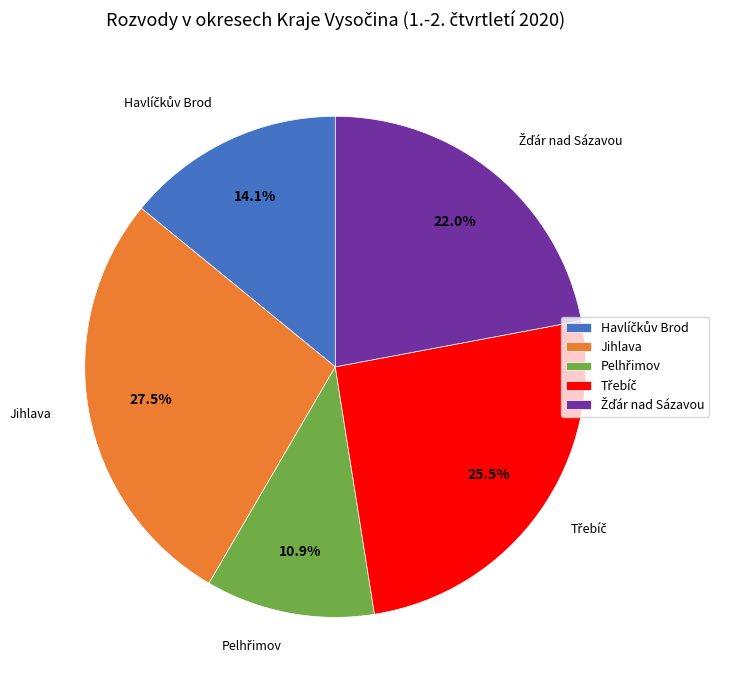

How many slices are in this pie chart?

5